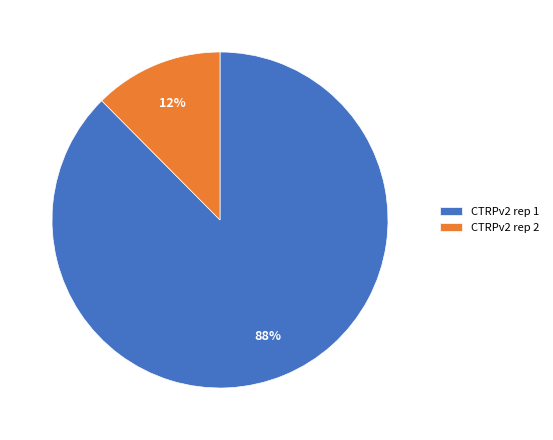

To the nearest percent, what is the combined percentage of CTRPv2 rep 2 and CTRPv2 rep 1?

100%